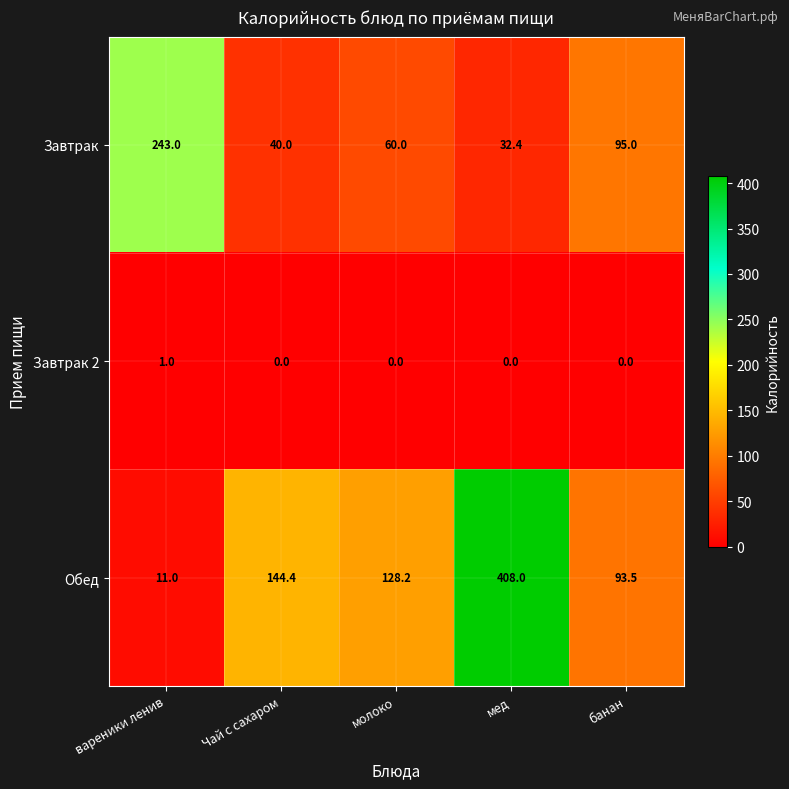

True or false: Обед has a value of 144.4 at Чай с сахаром.

True